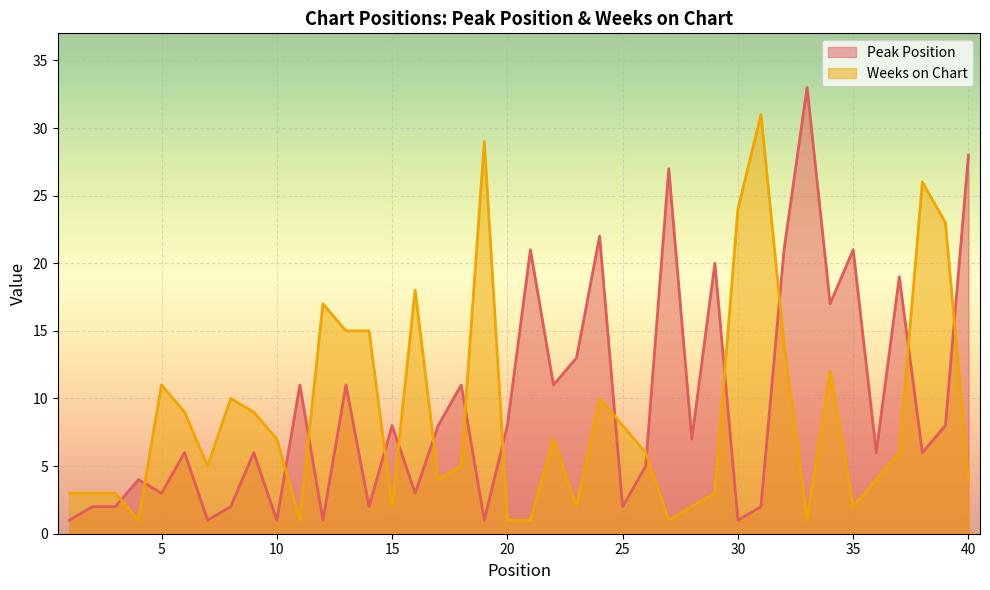

Is it true that Peak Position equals 1 at 30?

False